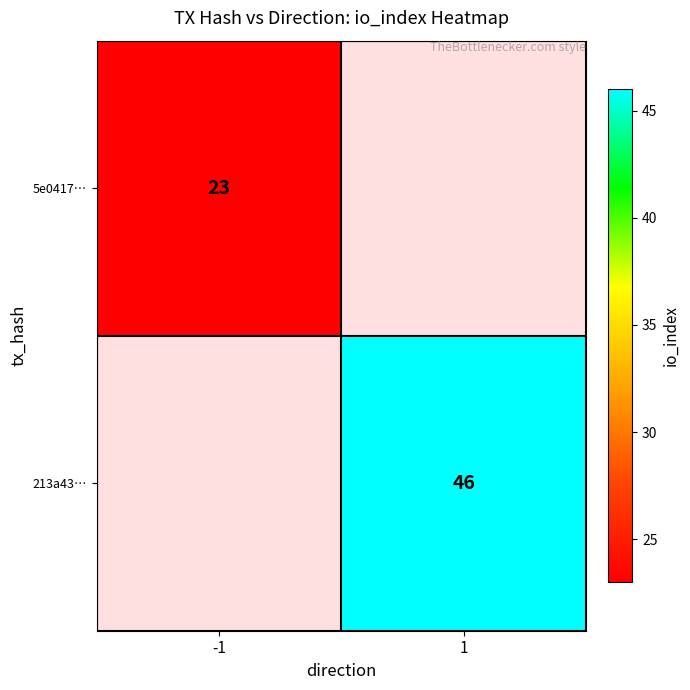

The 213a43… series shows 46 at 1. True or false?

True